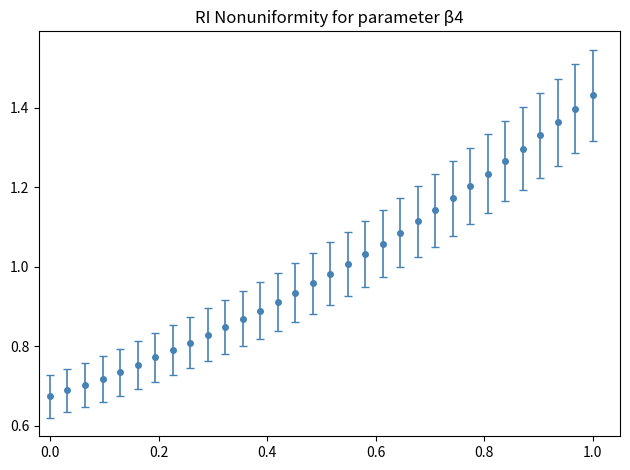

How many lines are shown in the chart?

1